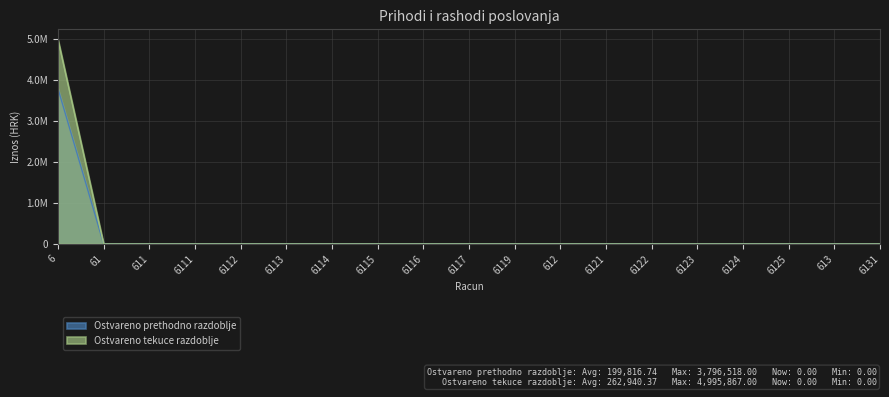

True or false: Ostvareno prethodno razdoblje has more than 0 interior local peaks.

False